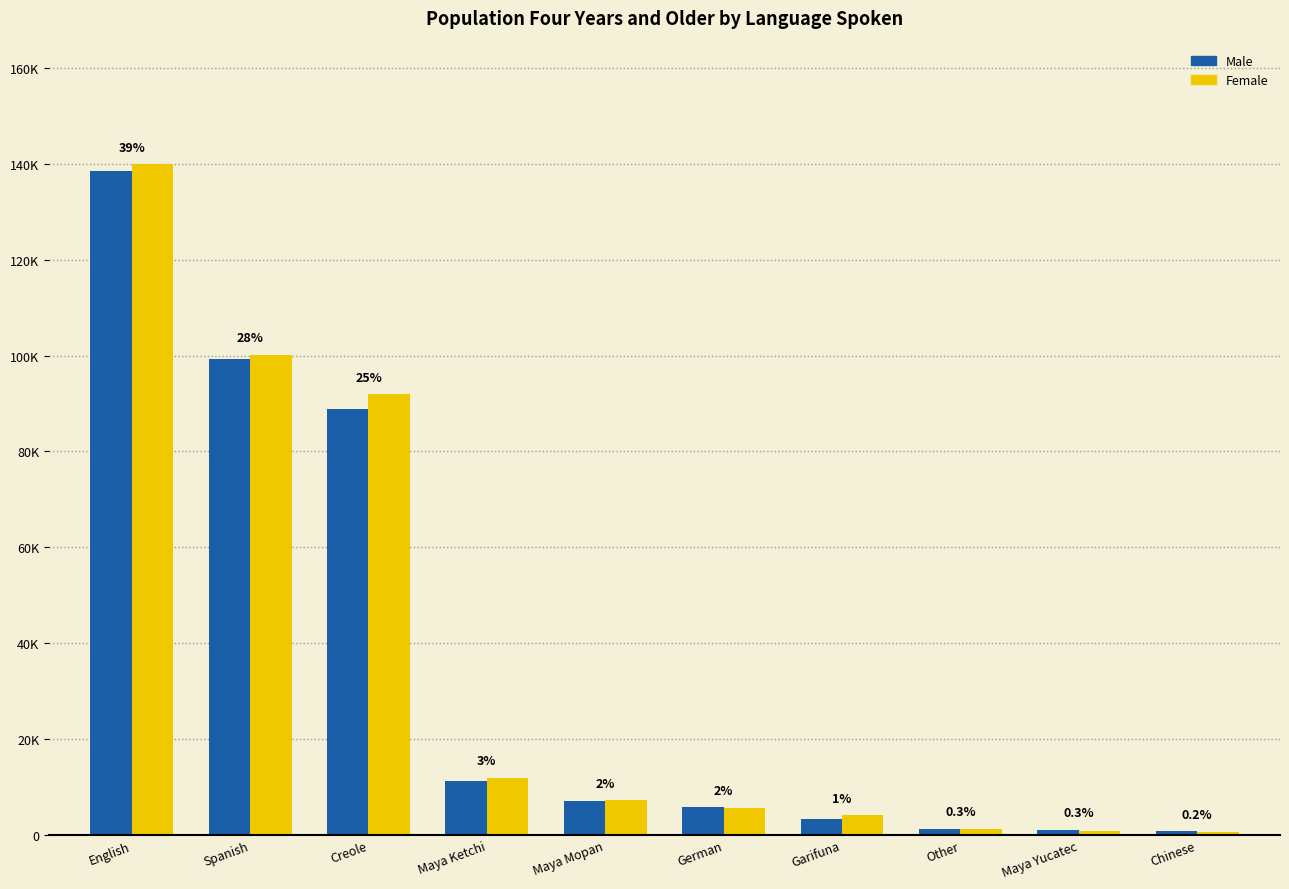

Are the bars horizontal?

No